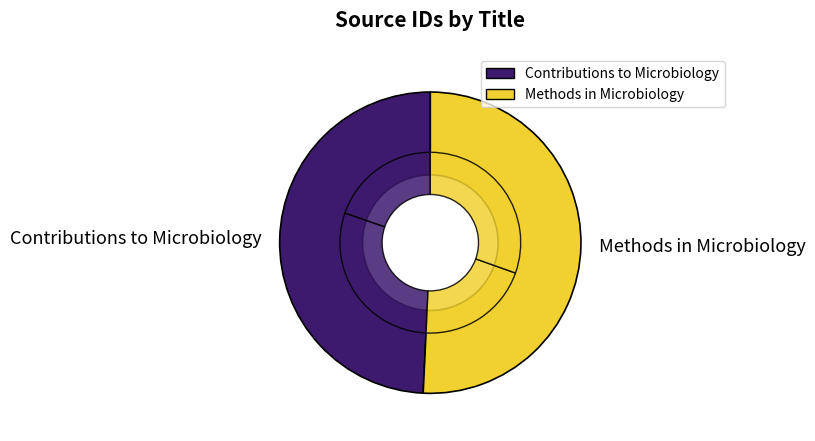

Rank the categories by value from highest to lowest.

Methods in Microbiology, Contributions to Microbiology